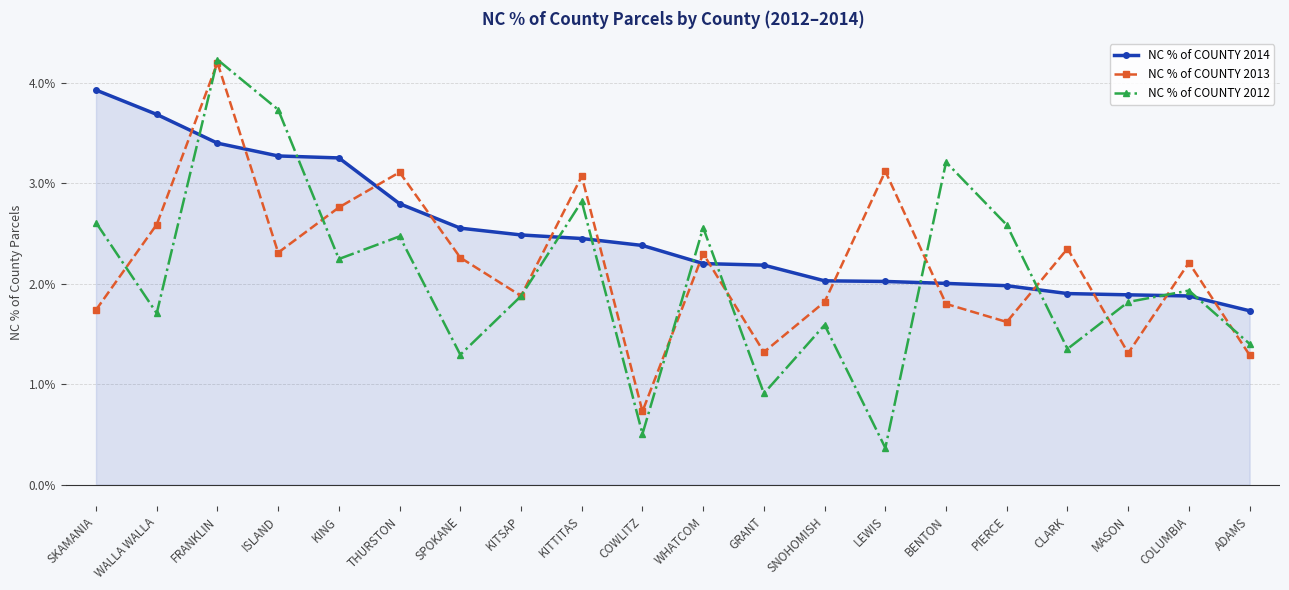

Is this an area chart (filled region under the line)?

Yes